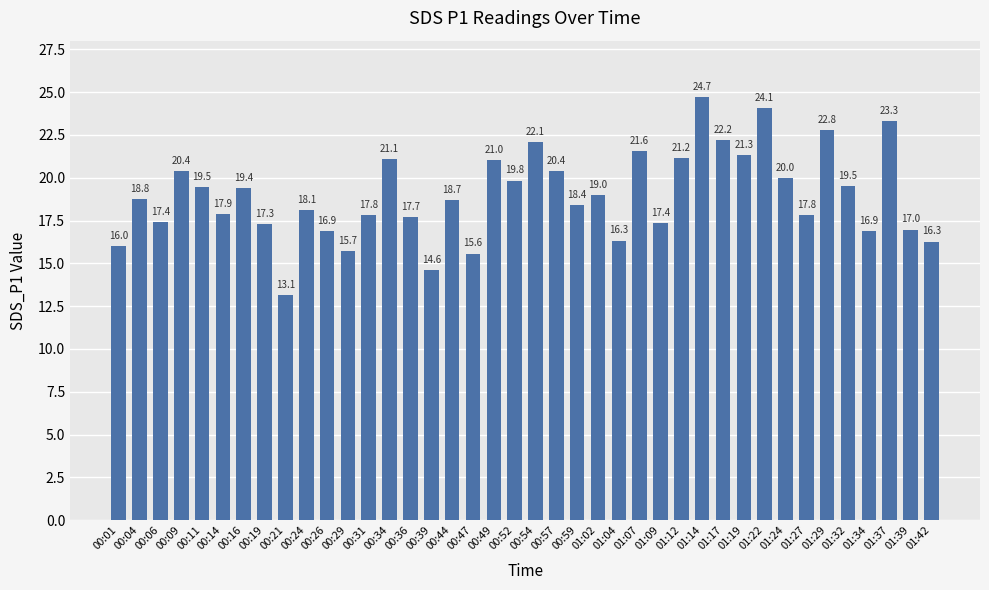

What is the difference between the maximum and minimum values?

11.6